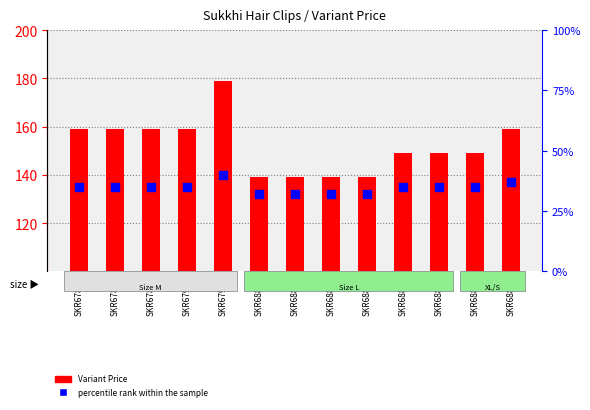

What is the total value across all series at SKR67862?

194